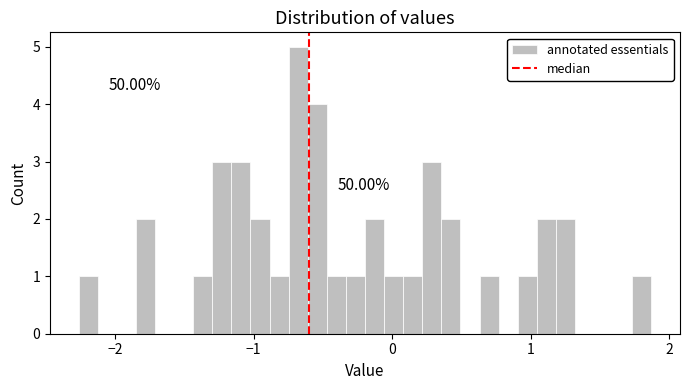

Around what value on the x-axis is the tallest bar? Give the approximate position of its centre, as read against the axis.

-0.7